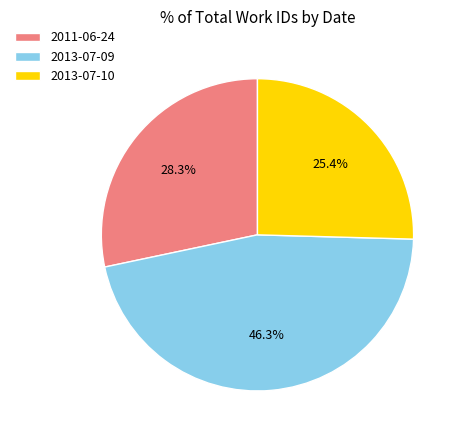

What is the total percentage of 2013-07-09 and 2013-07-10?

71.7%